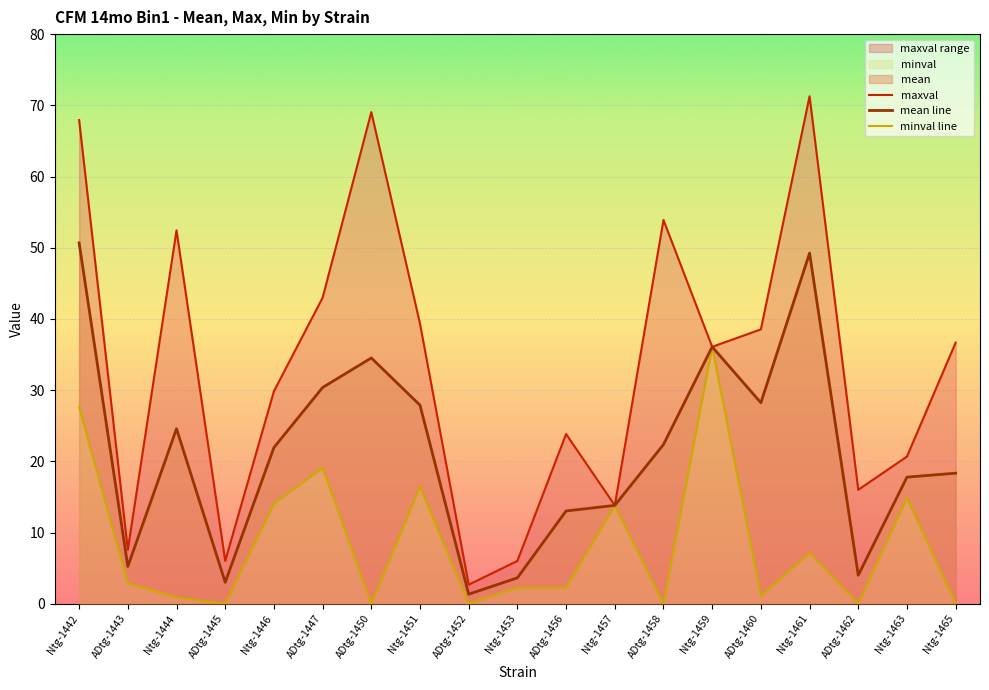

The value of minval line at ADtg-1450 is 0.0. True or false?

True